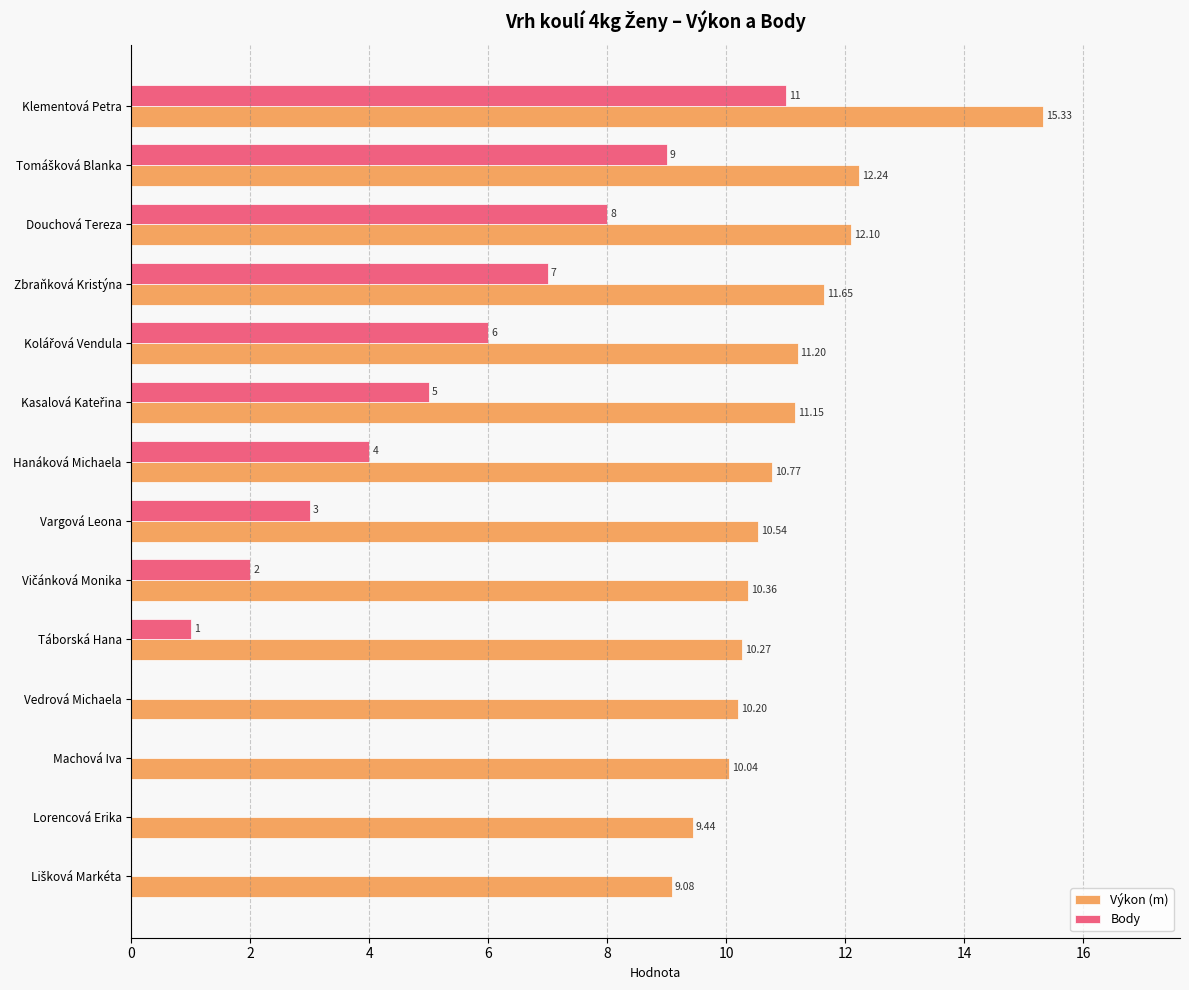

What is the sum of all Body values?

56.0